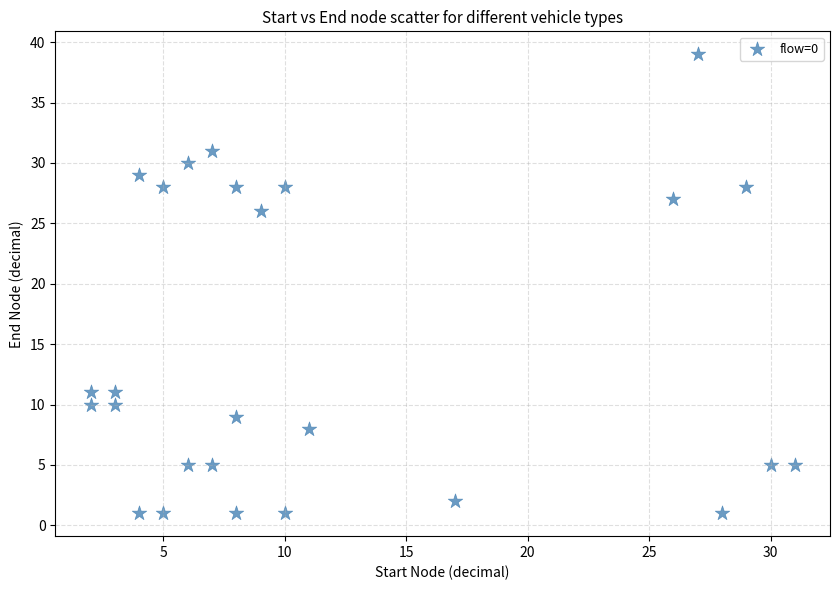

What Y value in the scatter plot is closest to 20?

26